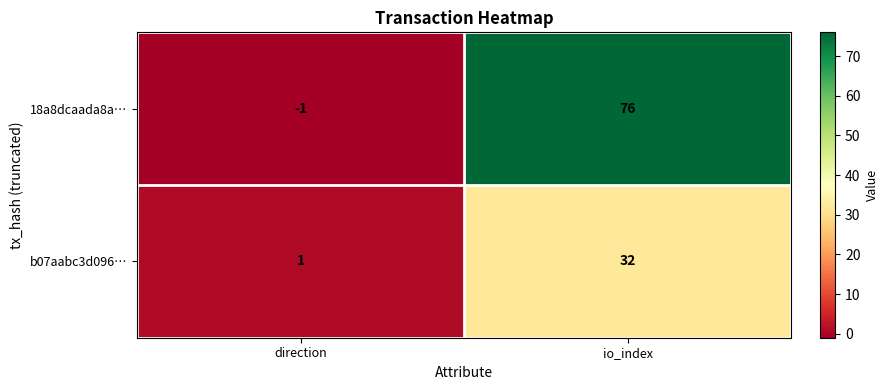

Which category has the highest value in the b07aabc3d096… series?

io_index